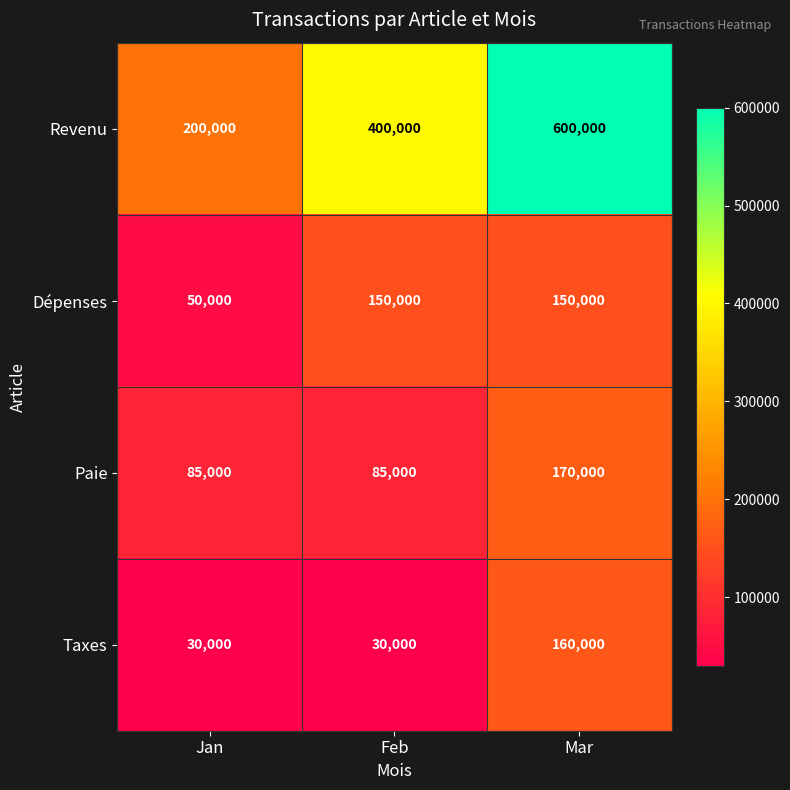

Reading right to left, what are all the values shown in this chart?

Revenu: Mar=600000	Feb=400000	Jan=200000
Dépenses: Mar=150000	Feb=150000	Jan=50000
Paie: Mar=170000	Feb=85000	Jan=85000
Taxes: Mar=160000	Feb=30000	Jan=30000